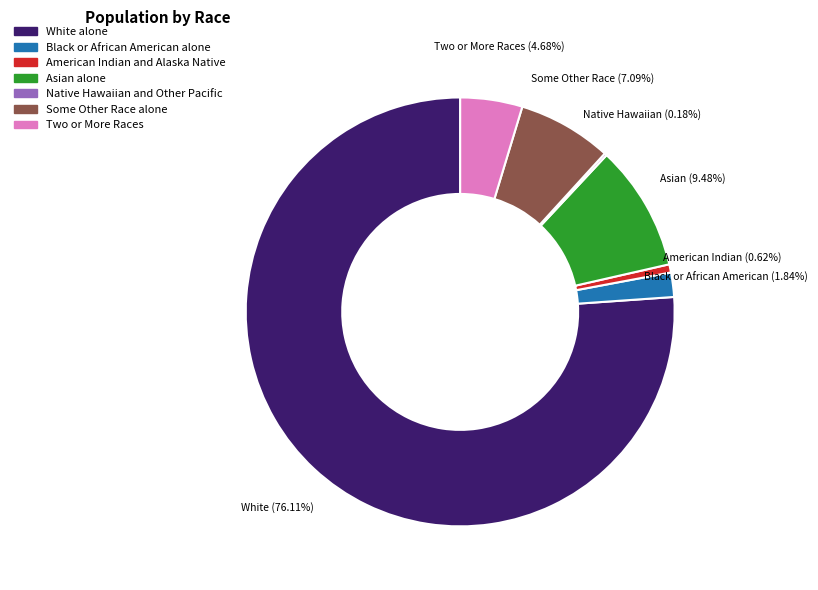

True or false: Black or African American alone accounts for 2% of the total.

True